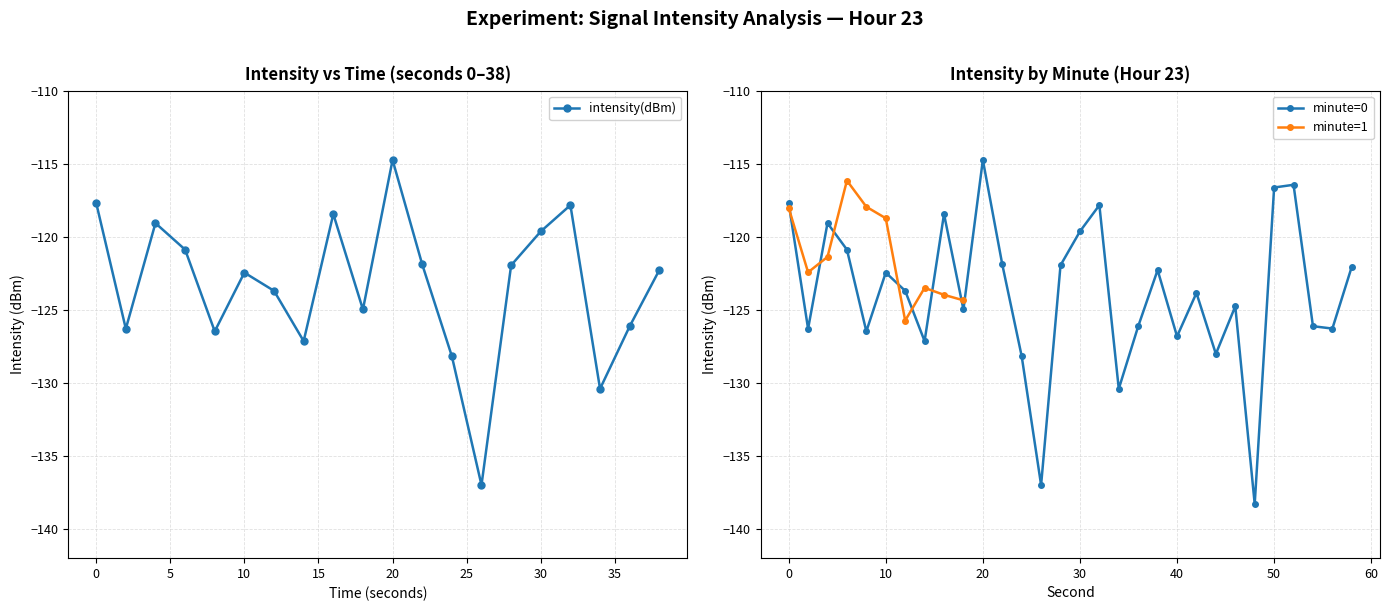

What is the minimum value shown in the chart?

-137.0